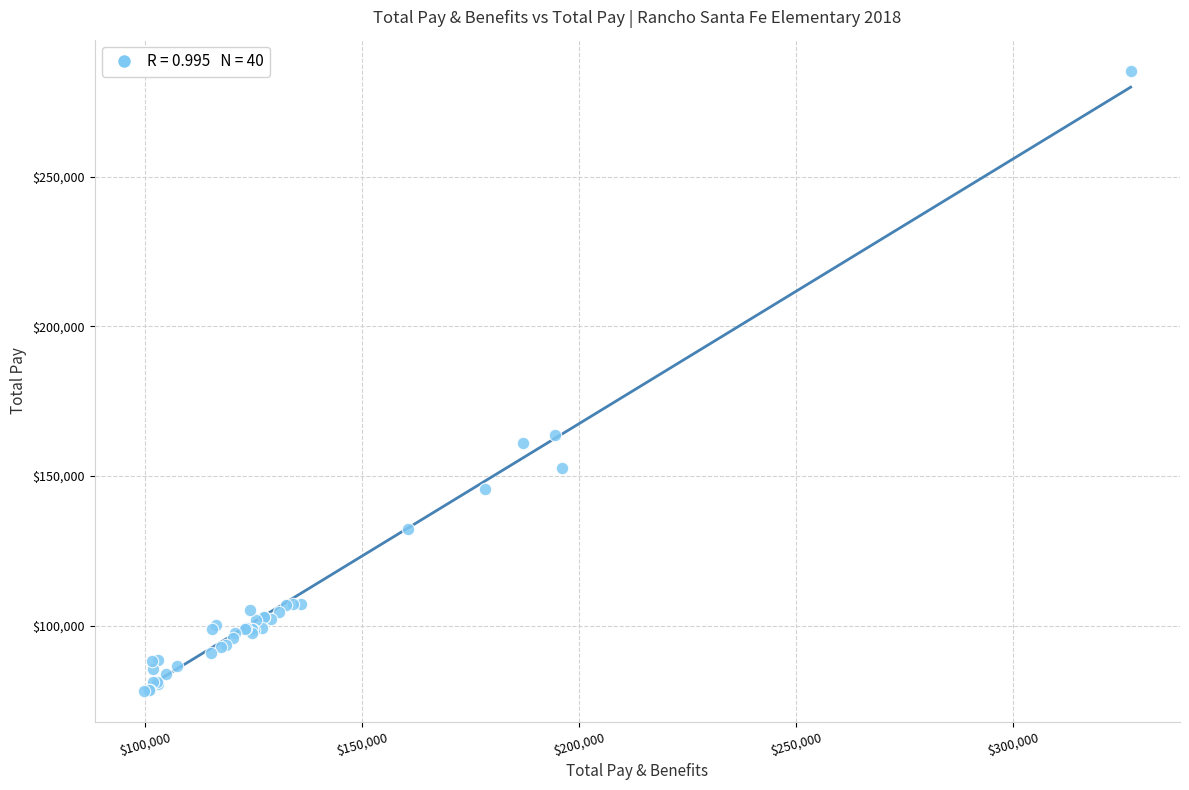

What Y value in the scatter plot is closest to 181854?

163813